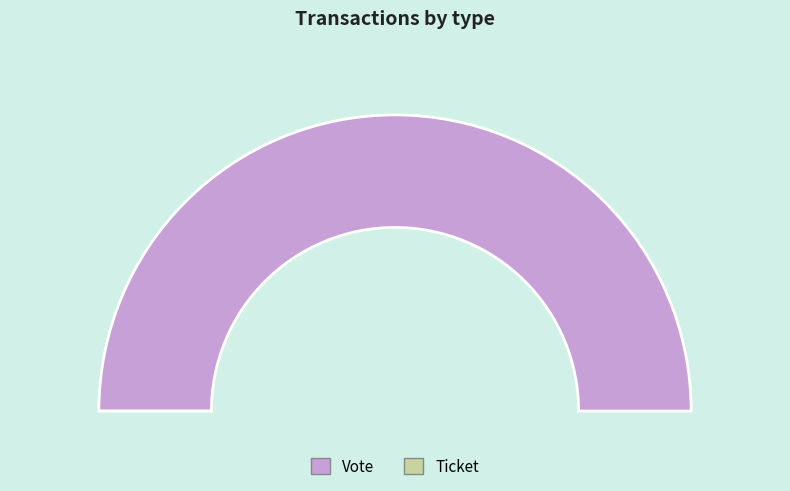

Rank the categories by value from lowest to highest.

Ticket, Vote